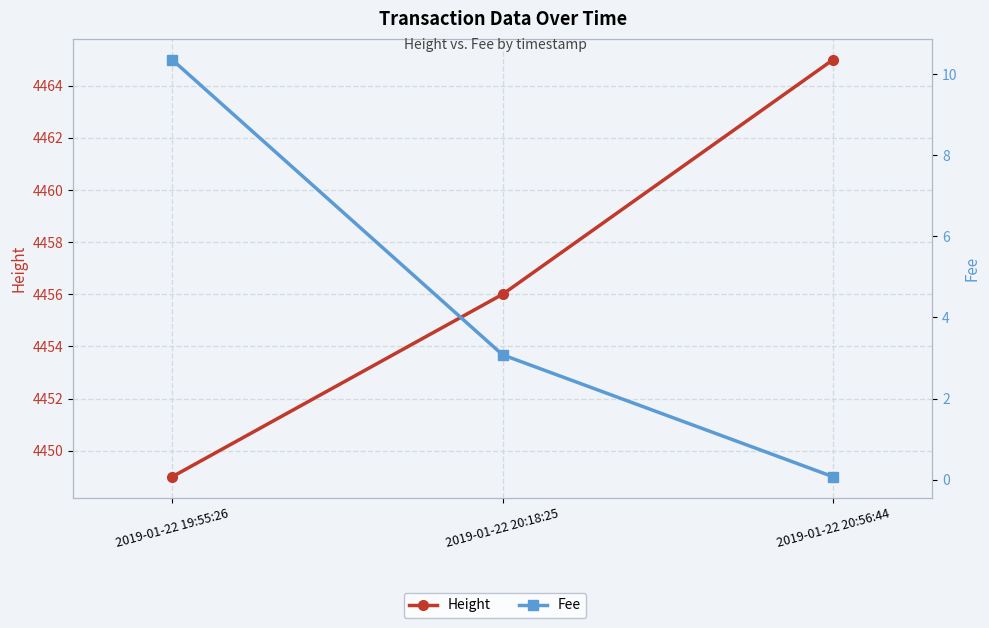

What is the label of the 1st point from the right?

2019-01-22 20:56:44